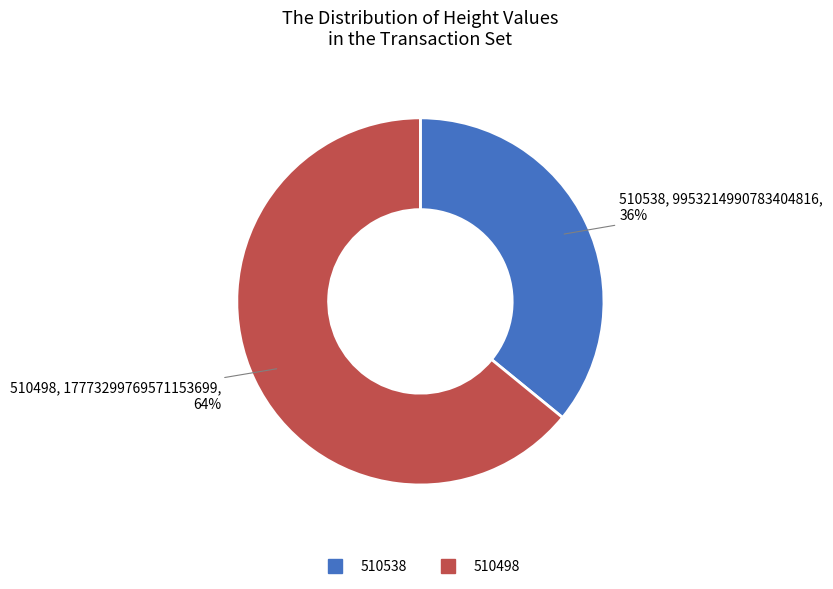

How many slices are in this pie chart?

2